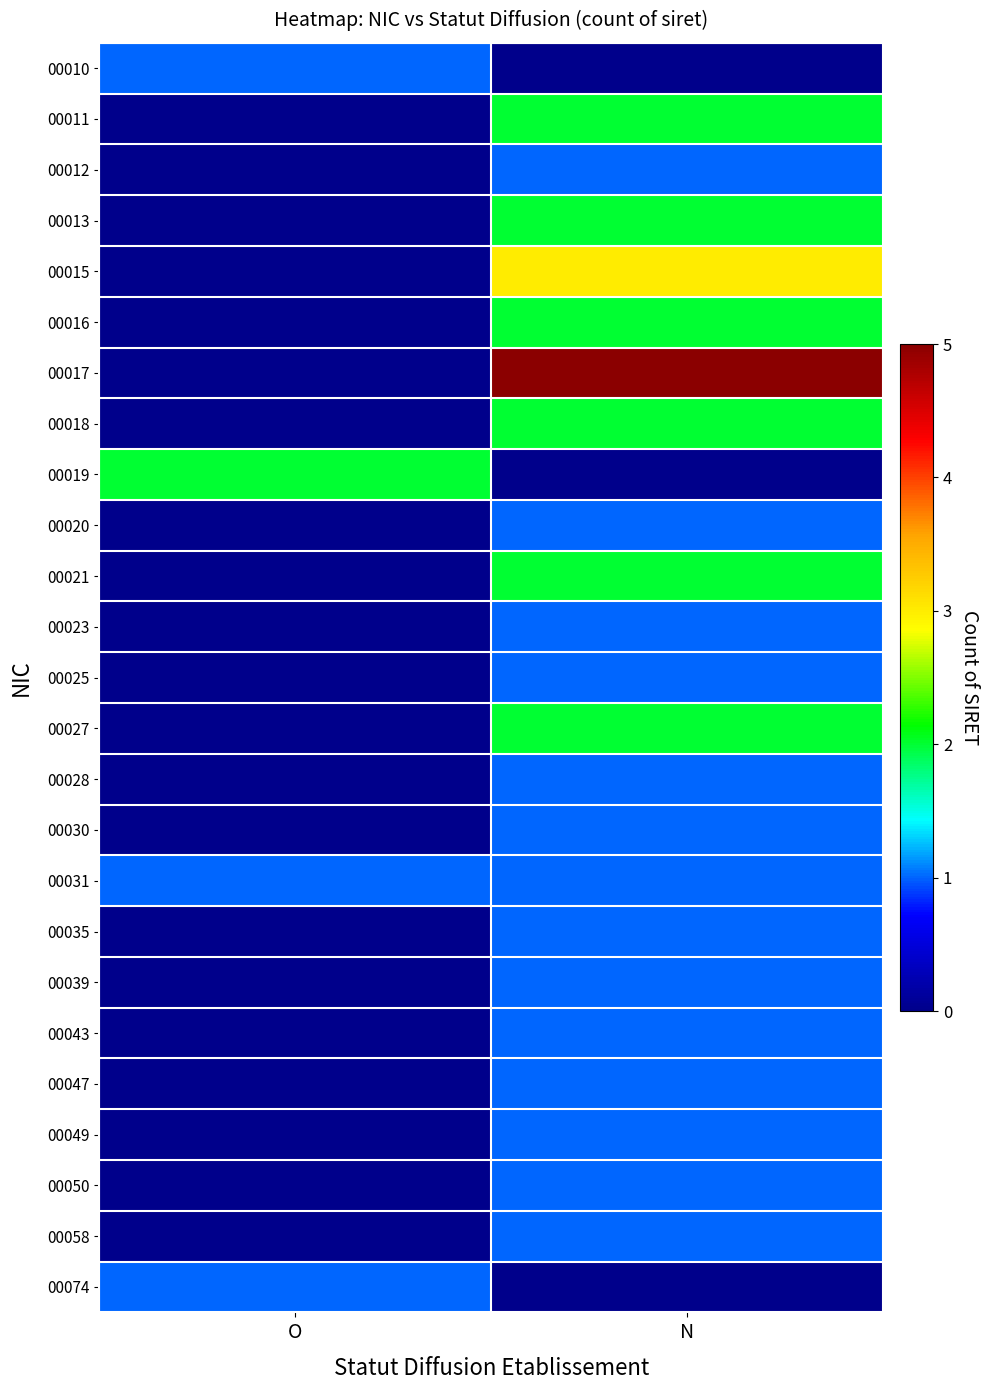

Which series has the largest total across all categories?

00017